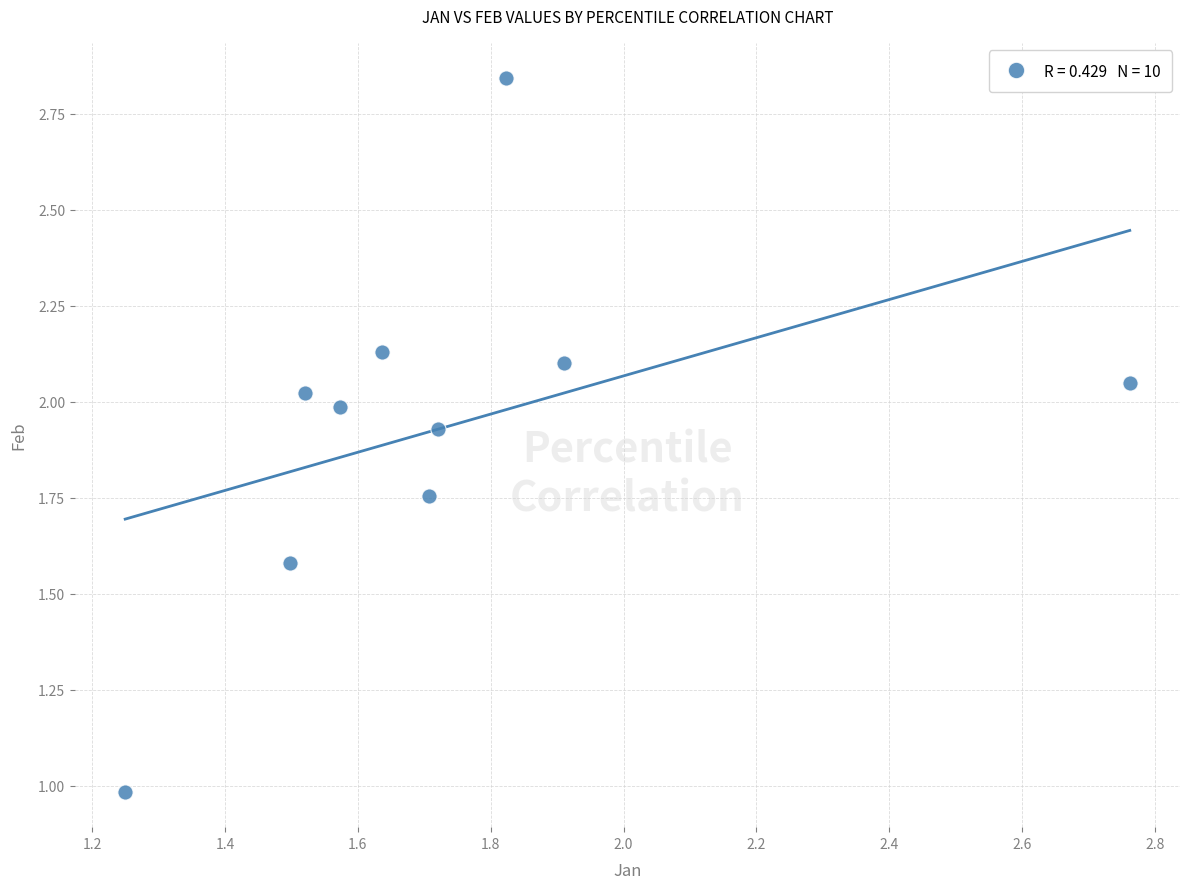

What is the average X value?

1.7